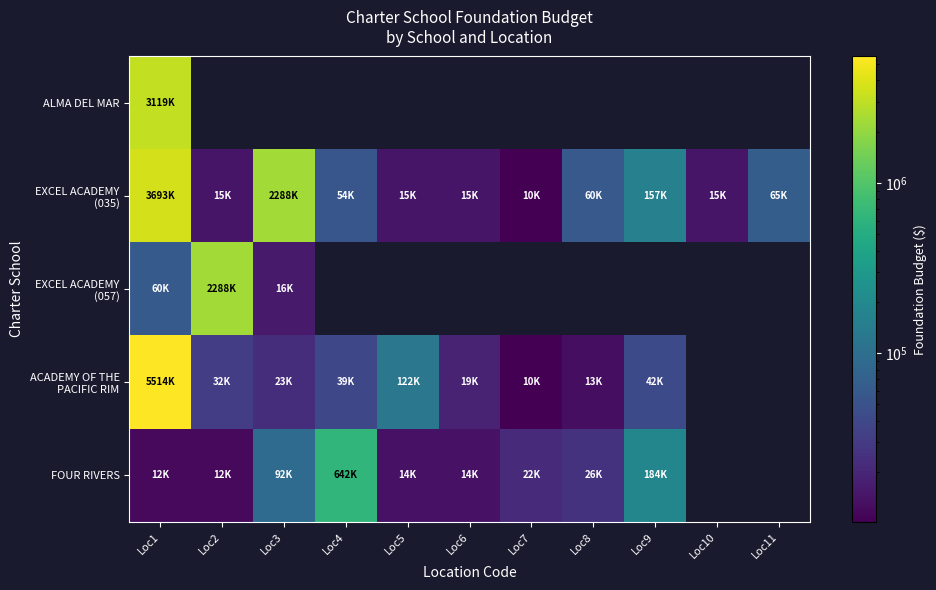

Which series has the largest total across all categories?

EXCEL ACADEMY (035)